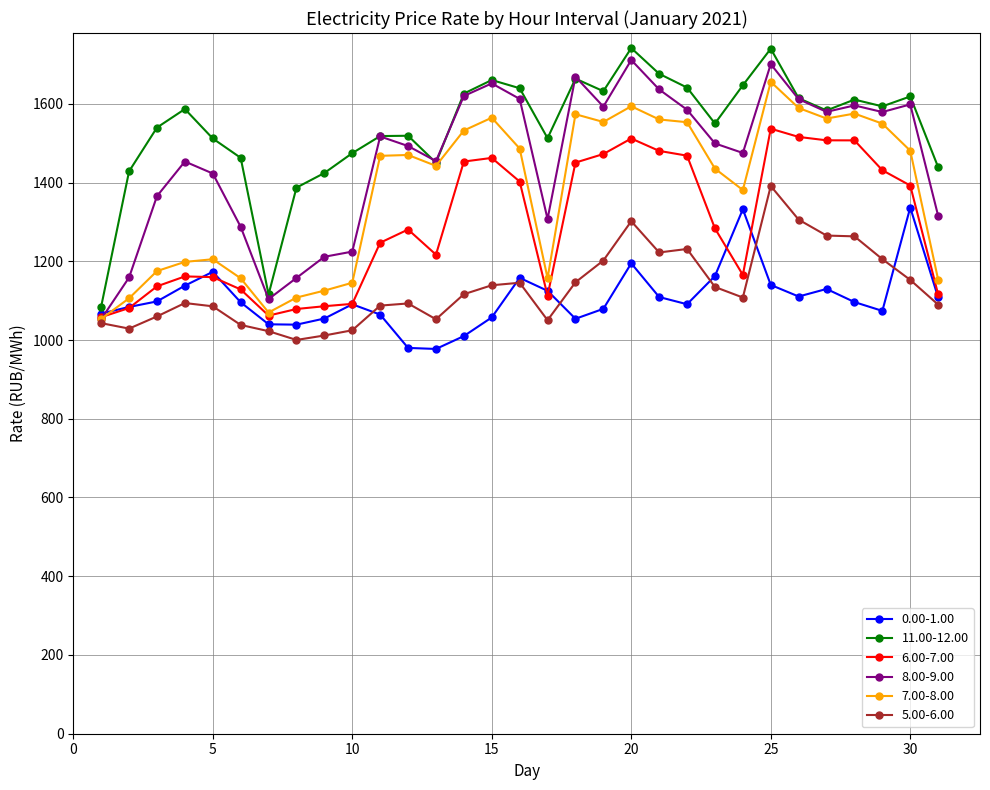

Which series has the largest total across all categories?

11.00-12.00